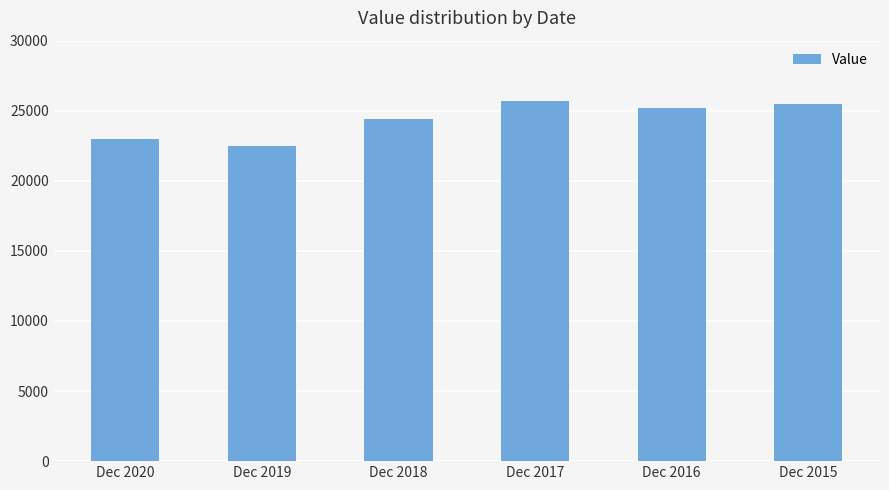

What is the smallest value displayed?

22500